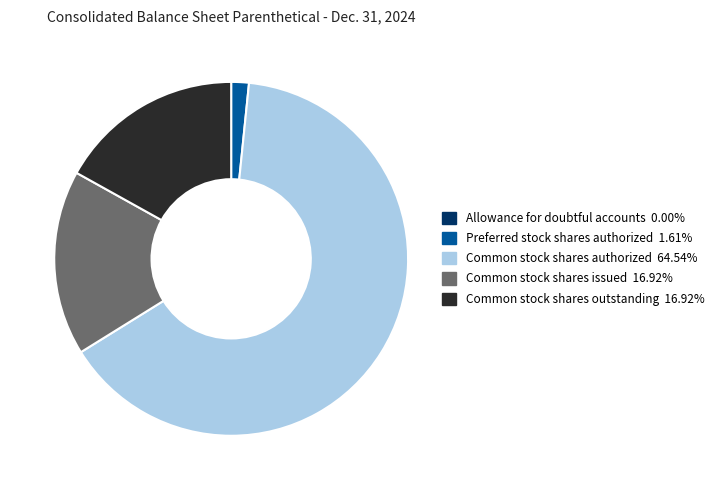

Does any single category account for the majority?

Yes